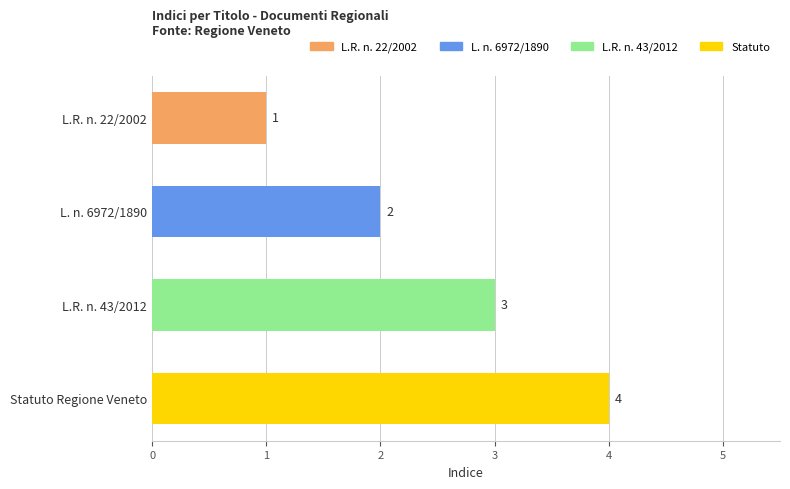

What is the sum of the values at Statuto Regione Veneto and L.R. n. 22/2002?

5